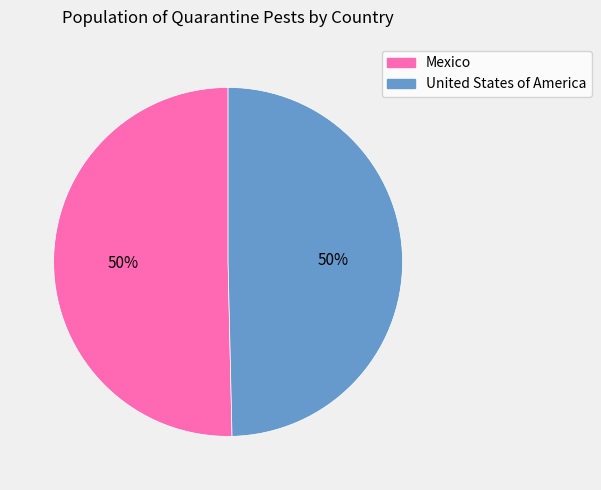

Is it true that United States of America is 38% of the pie?

False